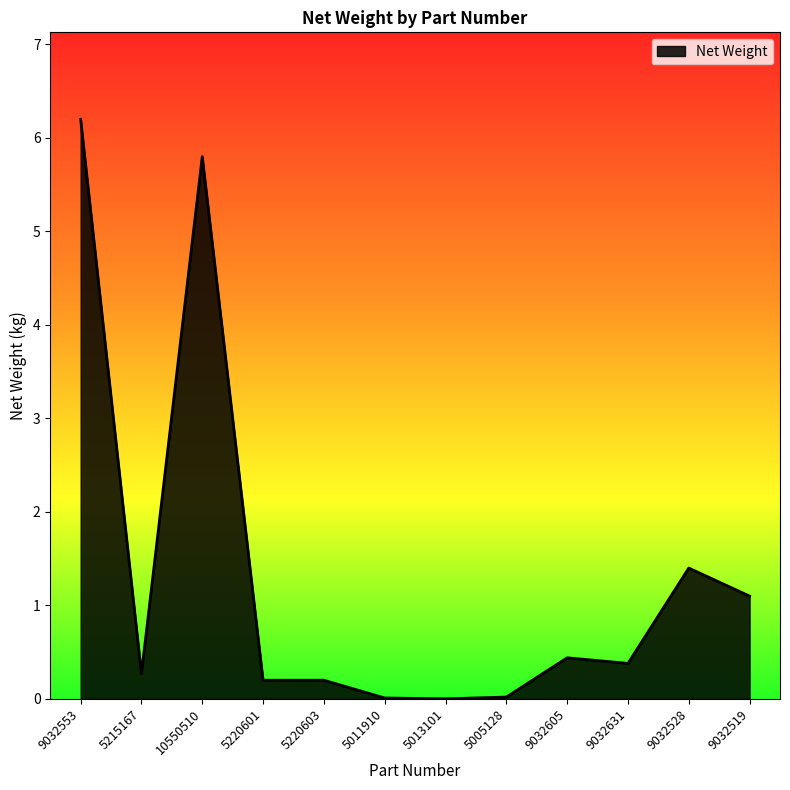

At which category does the data reach its first local valley?

5215167